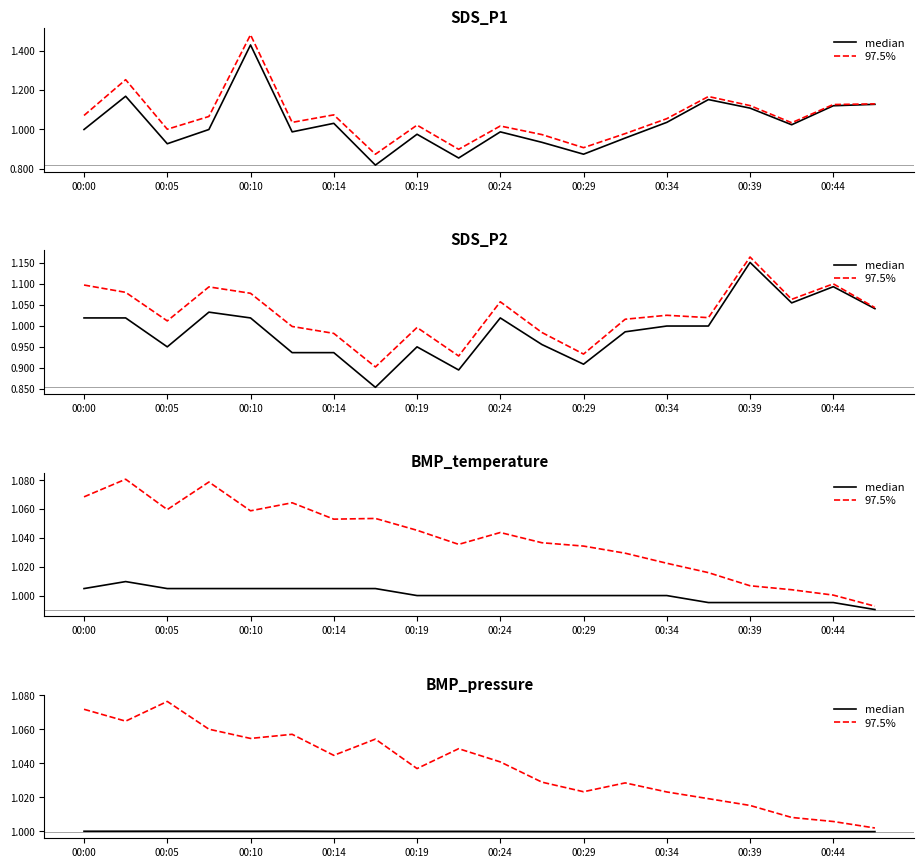

Is the value of 97.5% at 00:10 greater than the value of median at 00:24?

Yes